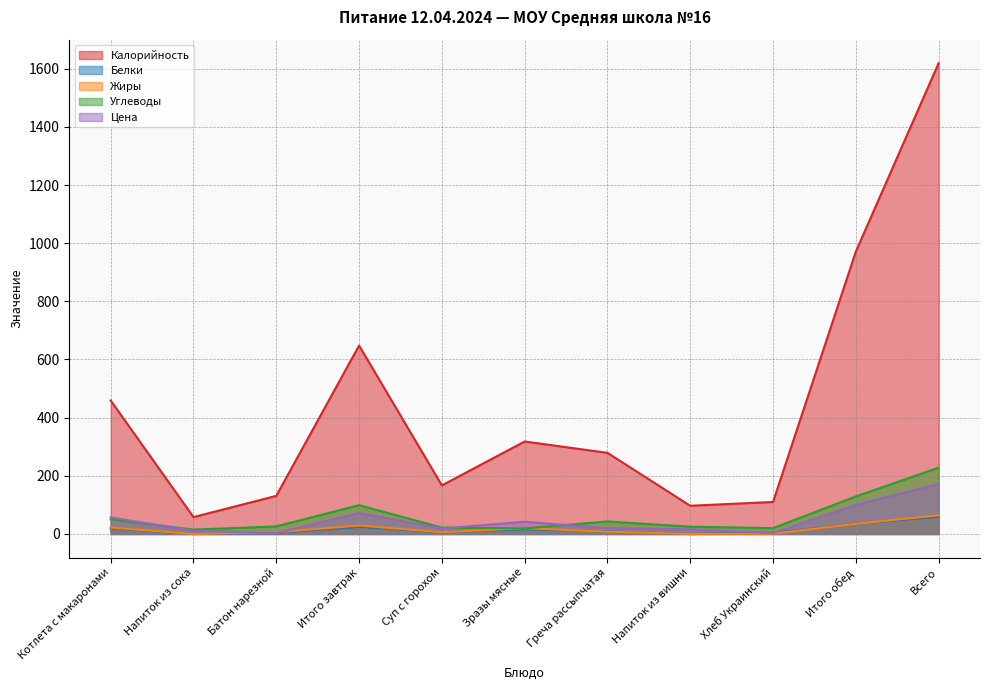

What are all the series names shown in the legend?

Калорийность, Белки, Жиры, Углеводы, Цена